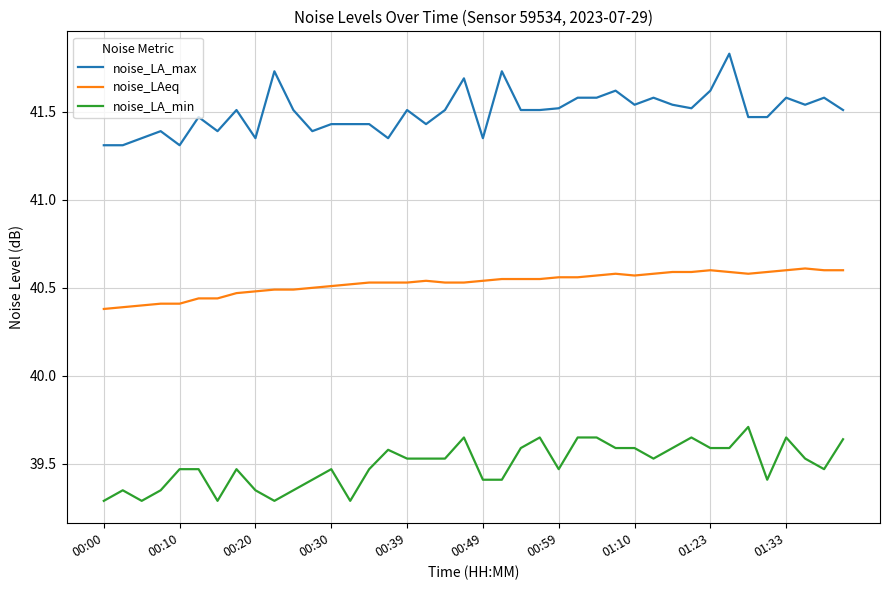

List the series in order of their overall mean, highest first.

noise_LA_max, noise_LAeq, noise_LA_min